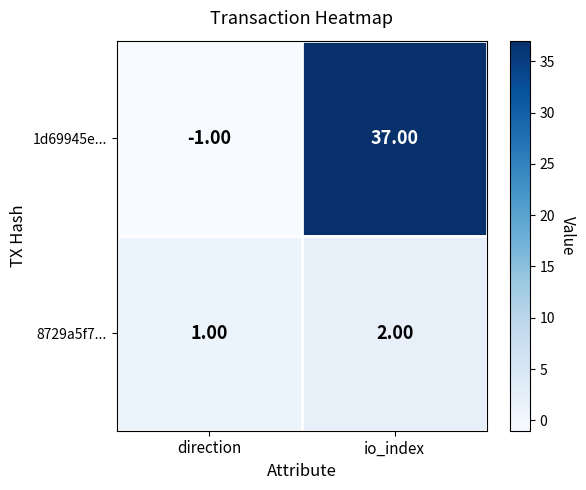

What is the sum of the 1d69945e... values at direction and io_index?

36